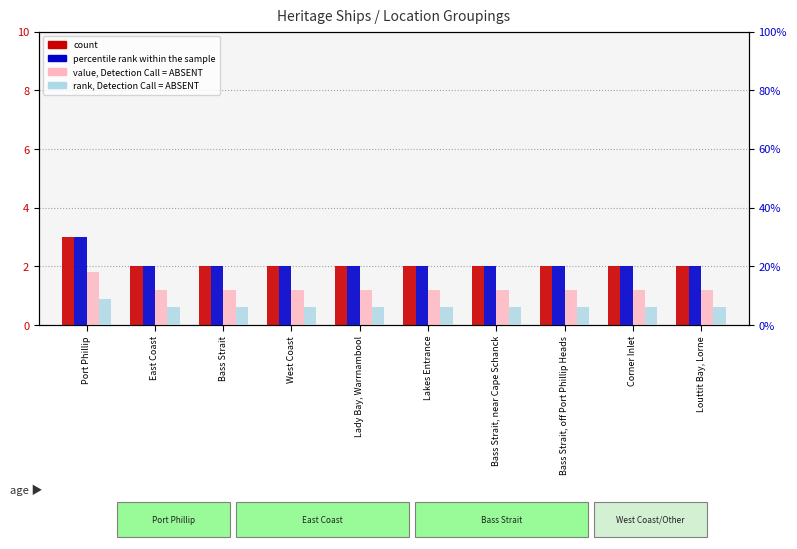

What is the difference between the highest and lowest values at Bass Strait, near Cape Schanck?

18.8